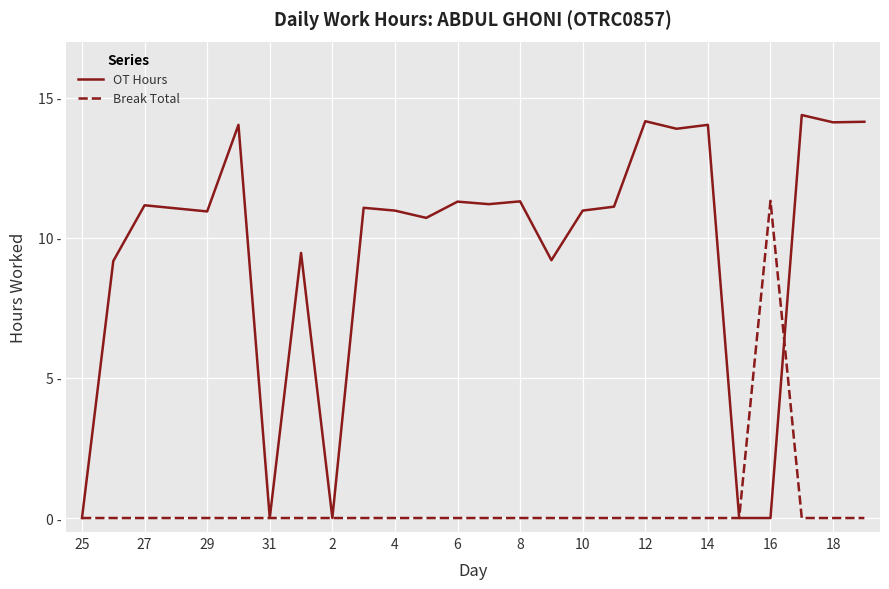

Reading left to right, transcribe all the data shown in this chart.

OT Hours: 0.0	9.2	11.2	11.1	10.9	14.0	0.0	9.5	0.0	11.1	11.0	10.7	11.3	11.2	11.3	9.2	11.0	11.1	14.2	13.9	14.0	0.0	0.0	14.4	14.1	14.1
Break Total: 0.0	0.0	0.0	0.0	0.0	0.0	0.0	0.0	0.0	0.0	0.0	0.0	0.0	0.0	0.0	0.0	0.0	0.0	0.0	0.0	0.0	0.0	11.3	0.0	0.0	0.0